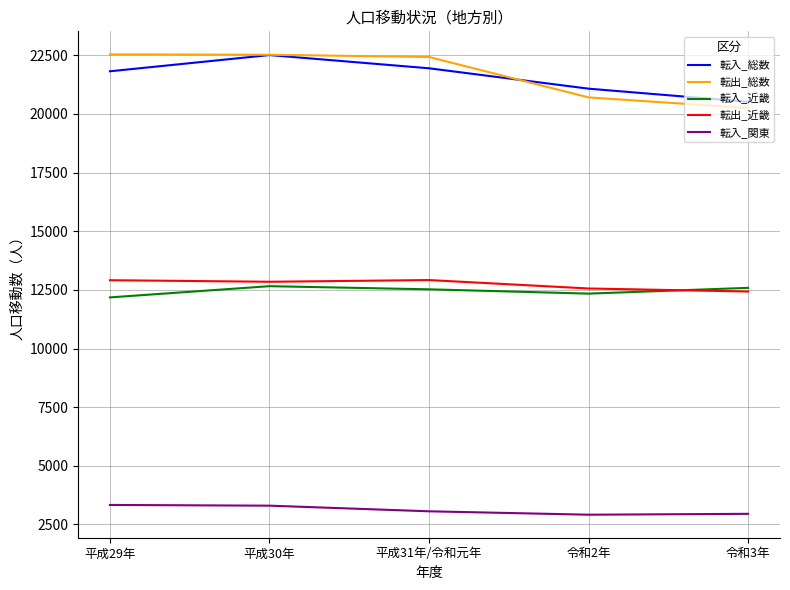

Which series changed the most between 平成29年 and 平成30年?

転入_総数